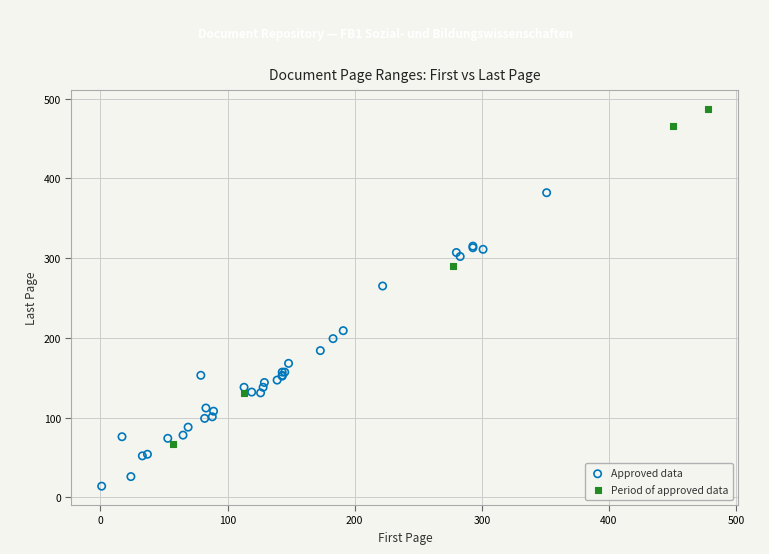

Which series reaches the minimum Y coordinate?

Approved data